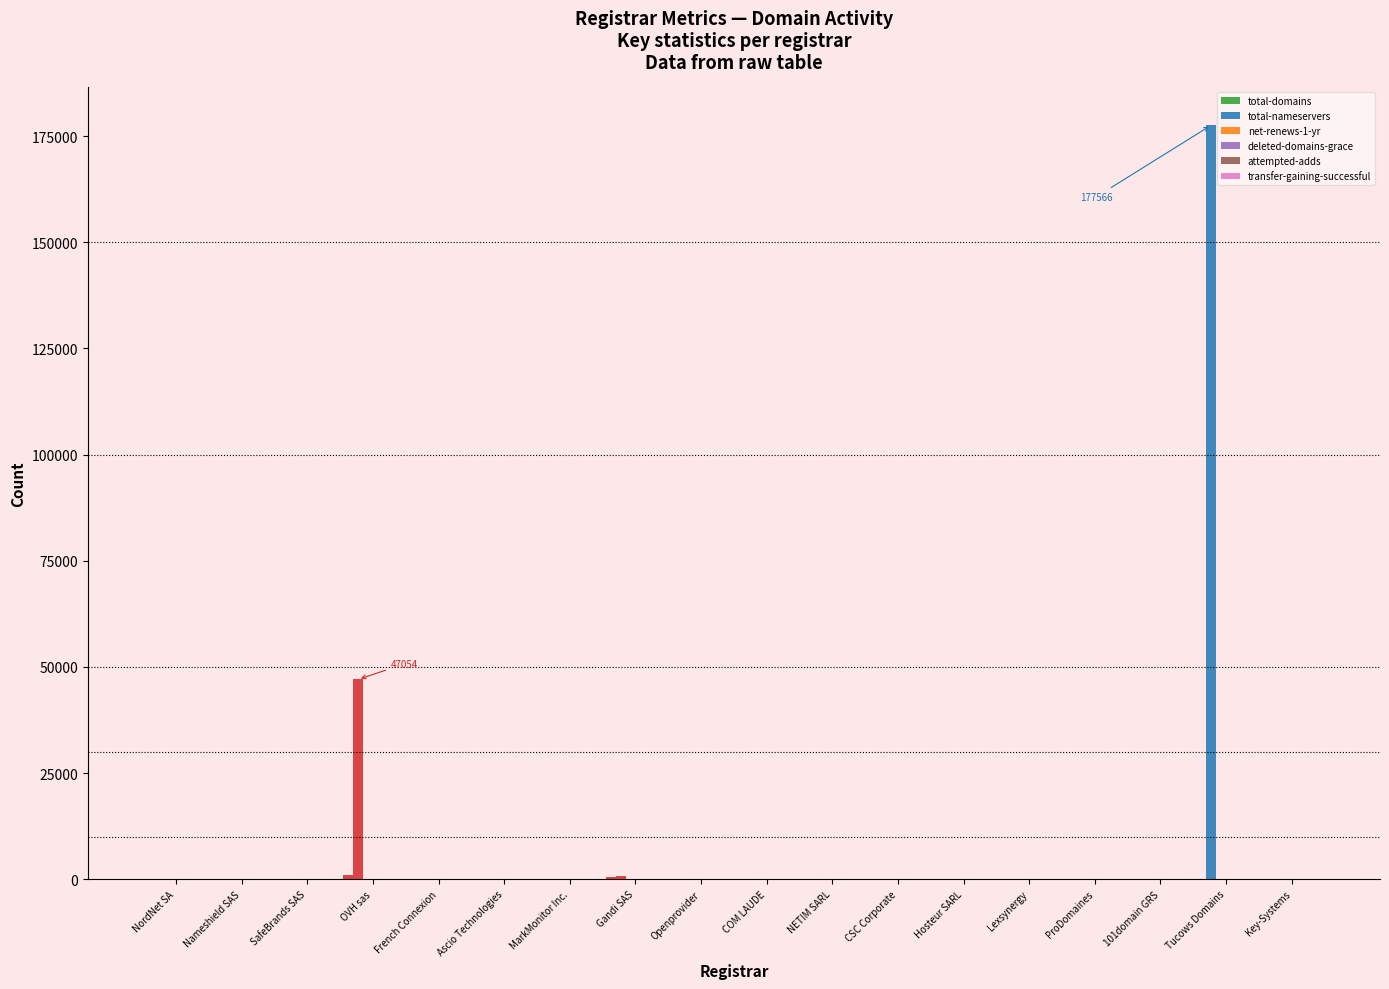

True or false: net-renews-1-yr has a value of 58 at Gandi SAS.

False